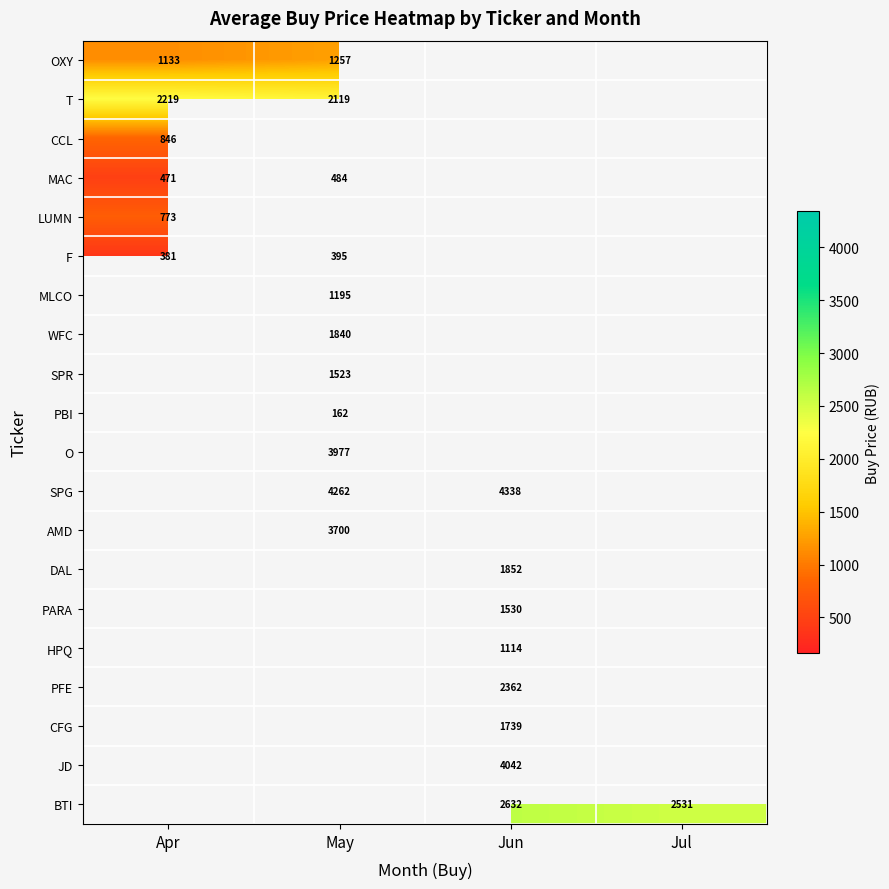

Is the value of SPG at May greater than the value of PBI at May?

Yes